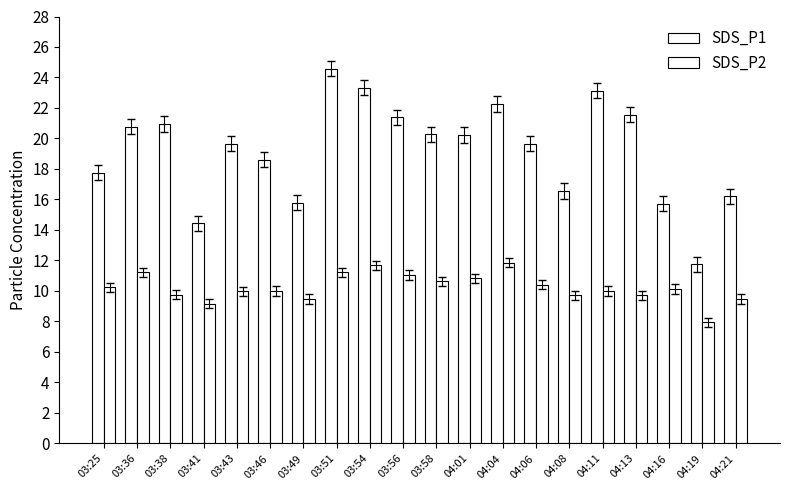

What position from the right is 03:54?

12